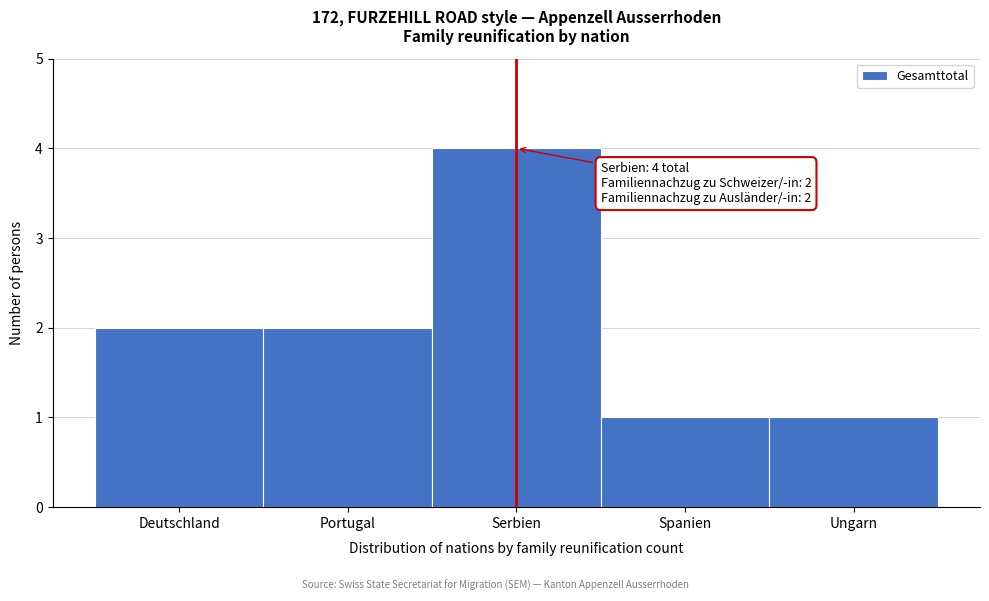

Reading right to left, list all the values displayed in this chart.

1	1	4	2	2